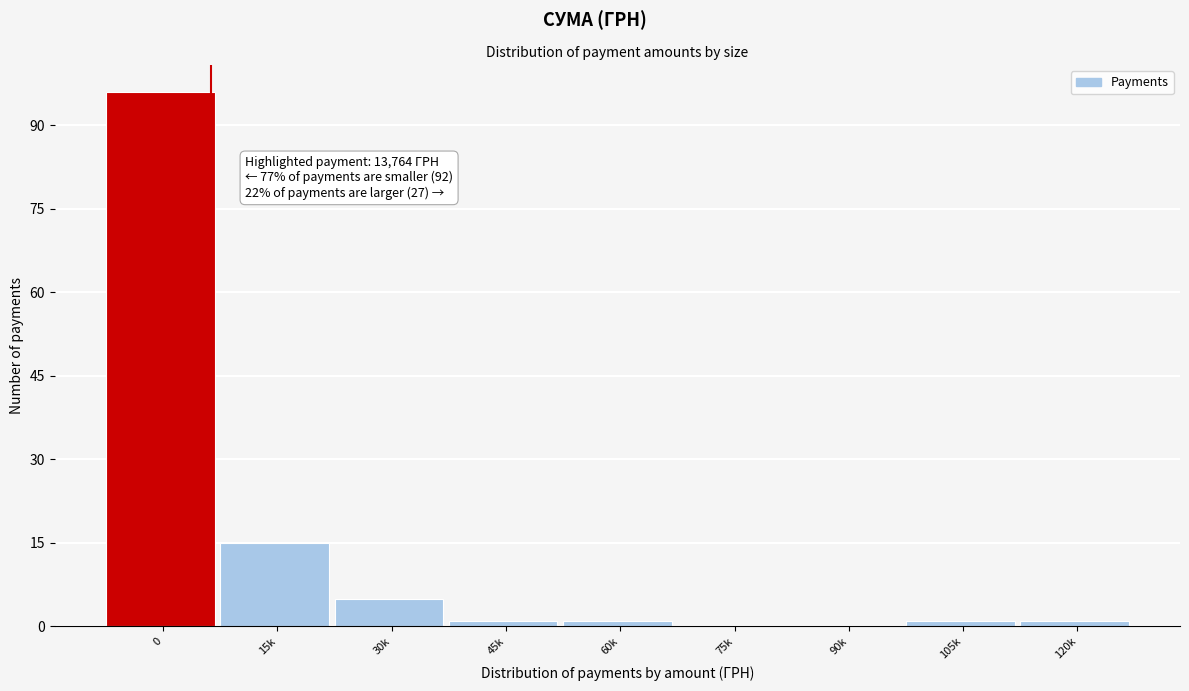

Reading right to left, list all the values displayed in this chart.

120k=1	105k=1	90k=0	75k=0	60k=1	45k=1	30k=5	15k=15	0=96